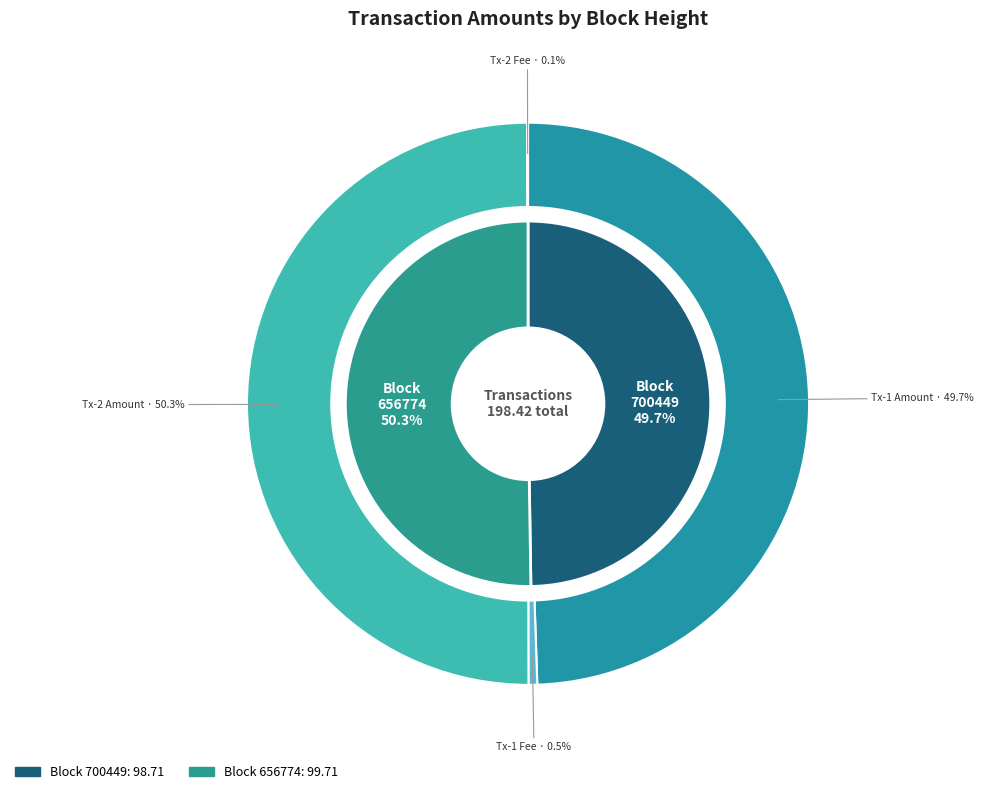

How much of the chart is everything except 656774?

49.7%